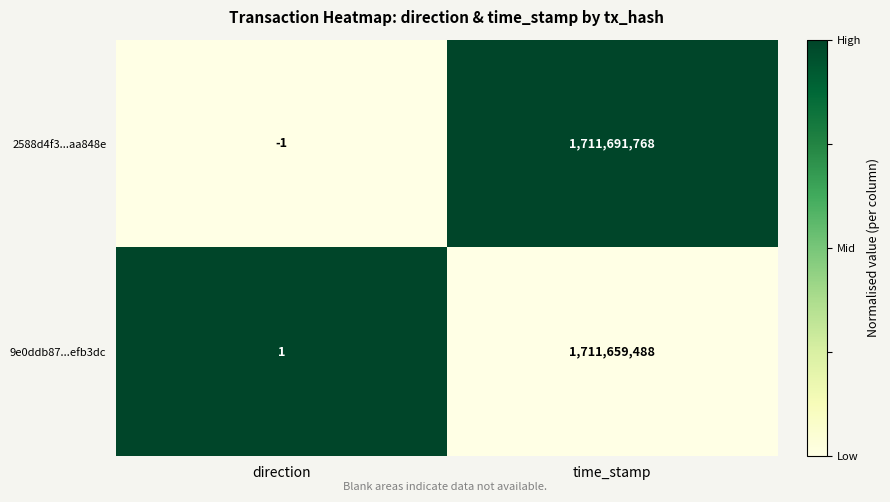

At which label is 9e0ddb87...efb3dc closest to 855829744?

direction